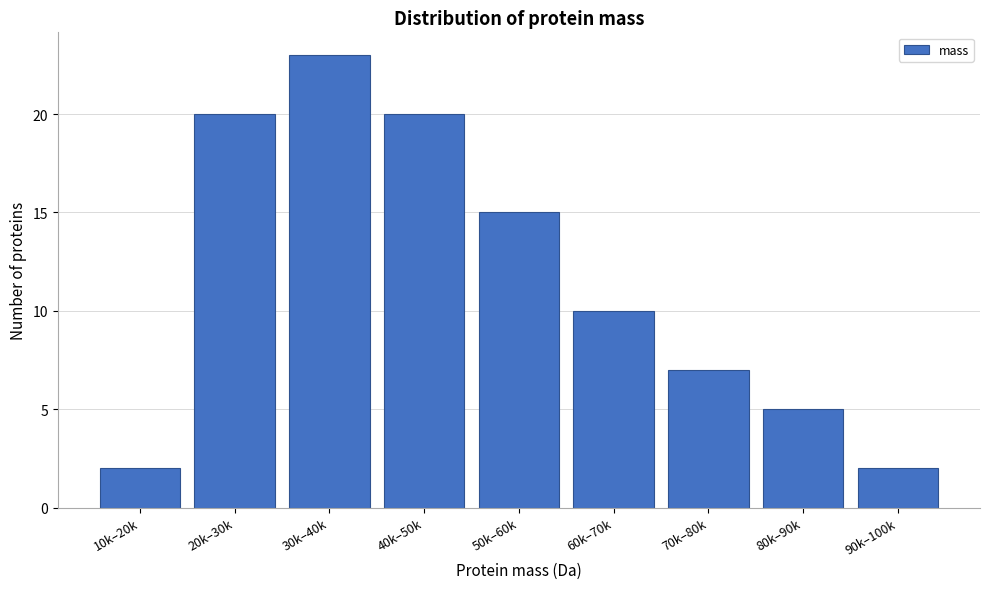

Reading left to right, list all the values displayed in this chart.

2	20	23	20	15	10	7	5	2